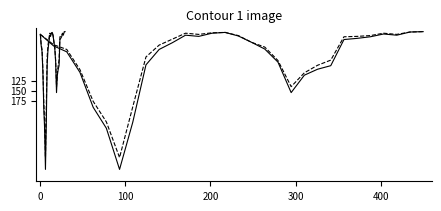

At how many categories does at least one series exceed 190?

4